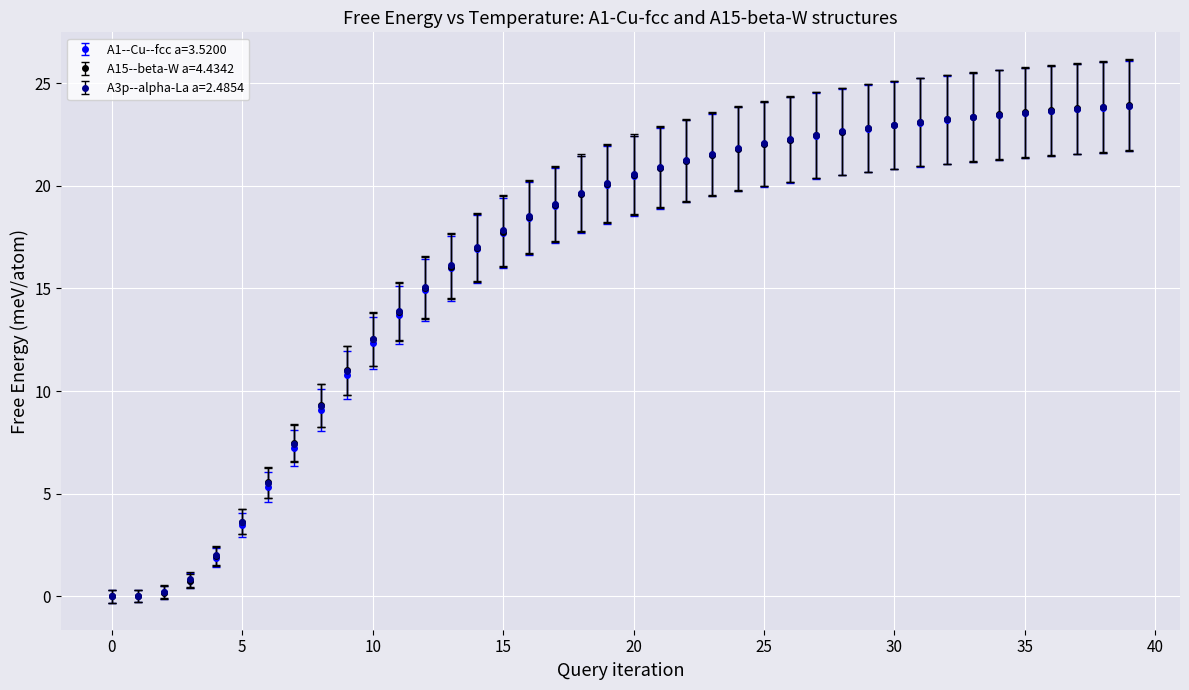

Does the chart display data point markers on the line(s)?

Yes